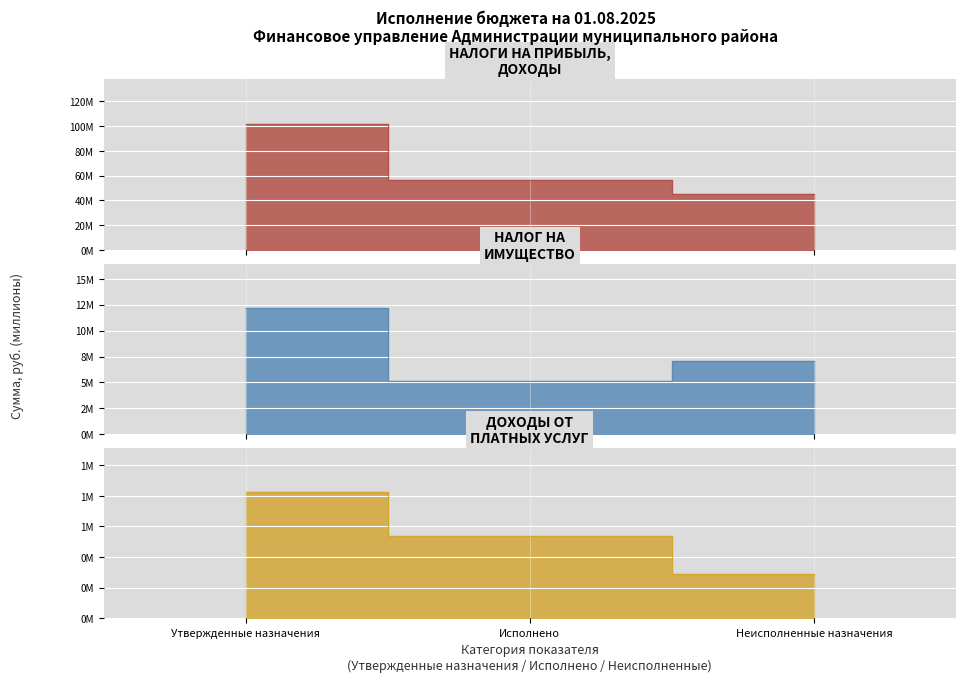

Is it true that НАЛОГИ НА ТОВАРЫ (РАБОТЫ, УСЛУГИ) equals 3919536.4 at 0?

False